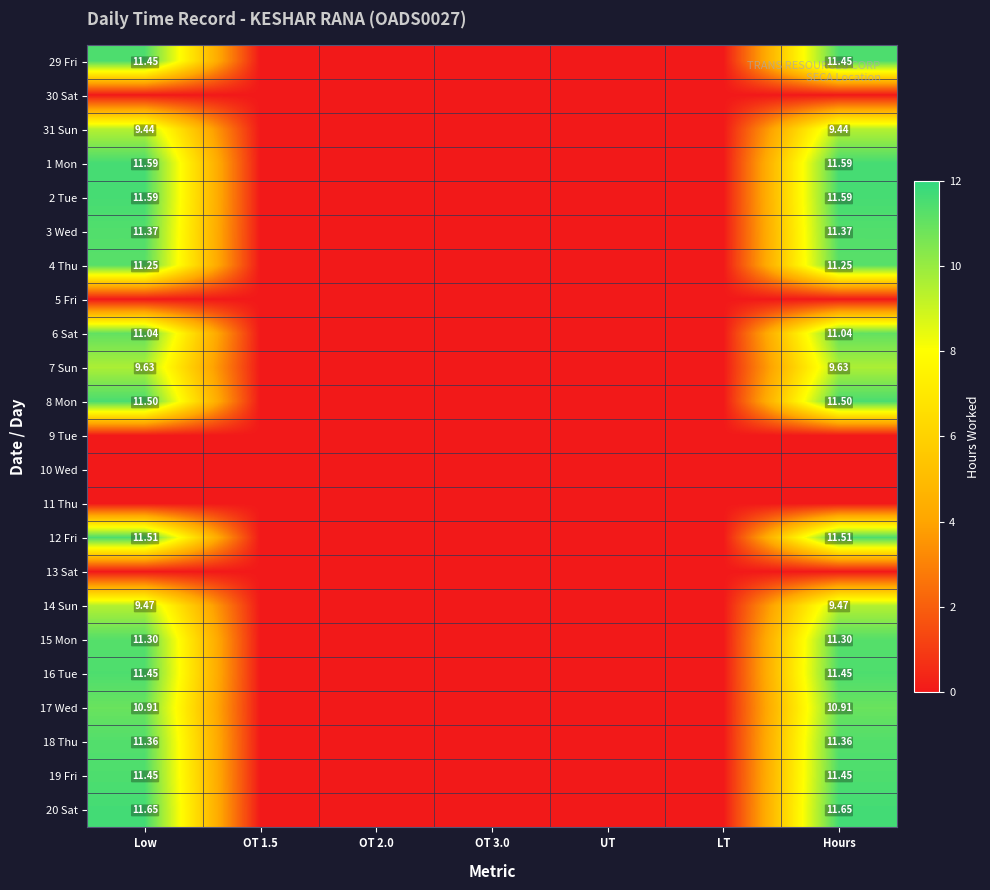

What is the difference between the maximum and minimum values in the 14 Sun series?

9.5